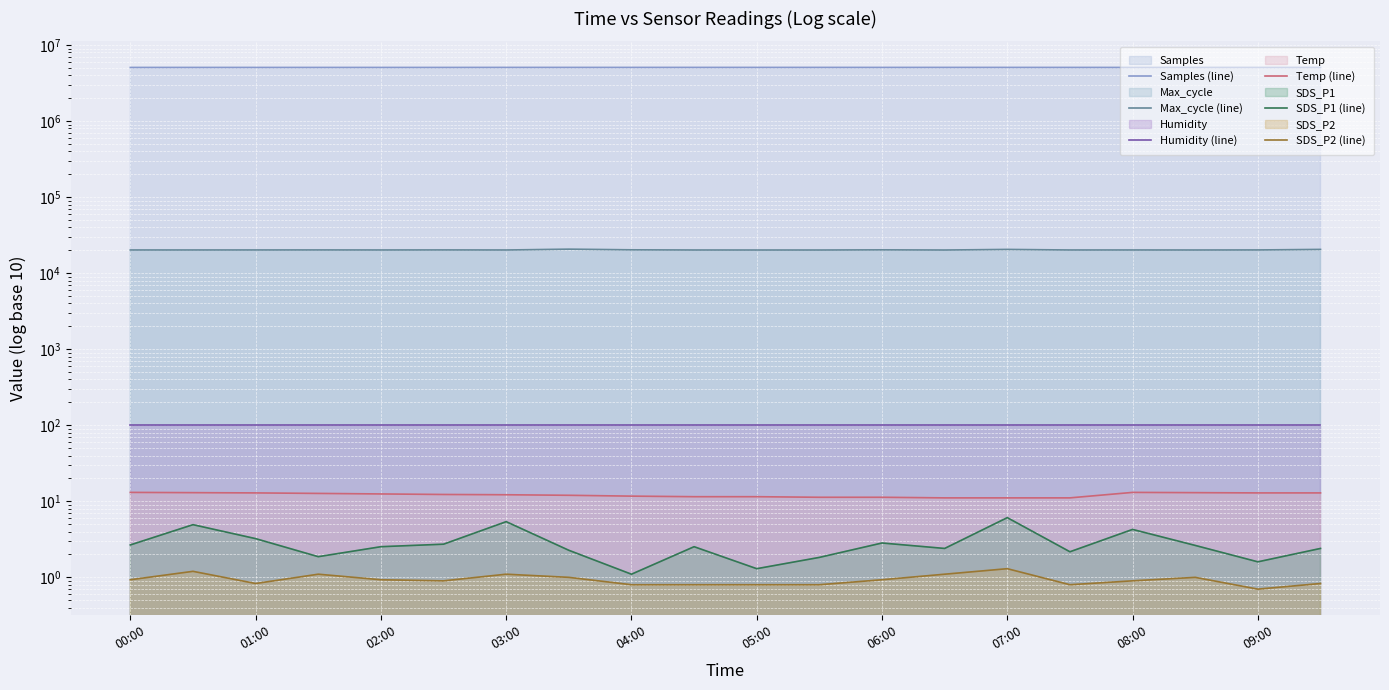

True or false: Samples (line) has more than 0 points higher than both neighbors.

True